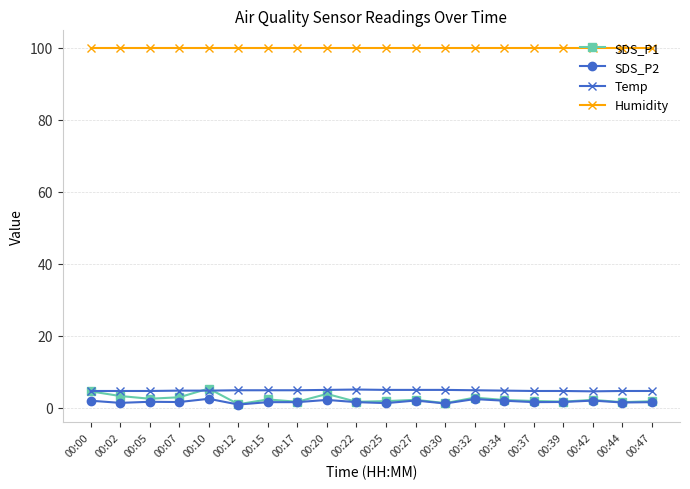

The value of Humidity at 00:34 is 20.1. True or false?

False